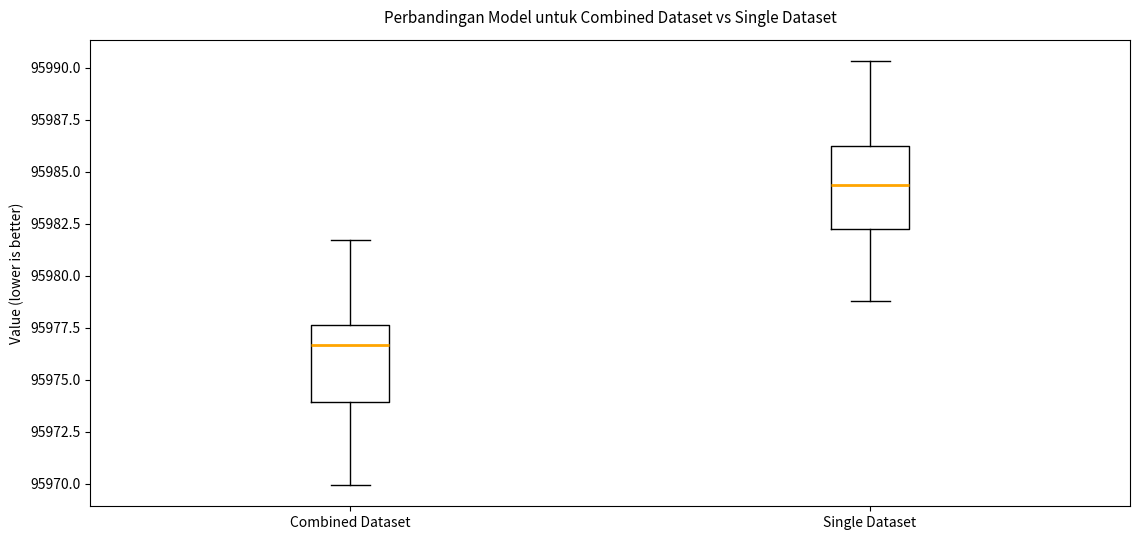

Which box's median line is the lowest?

Combined Dataset